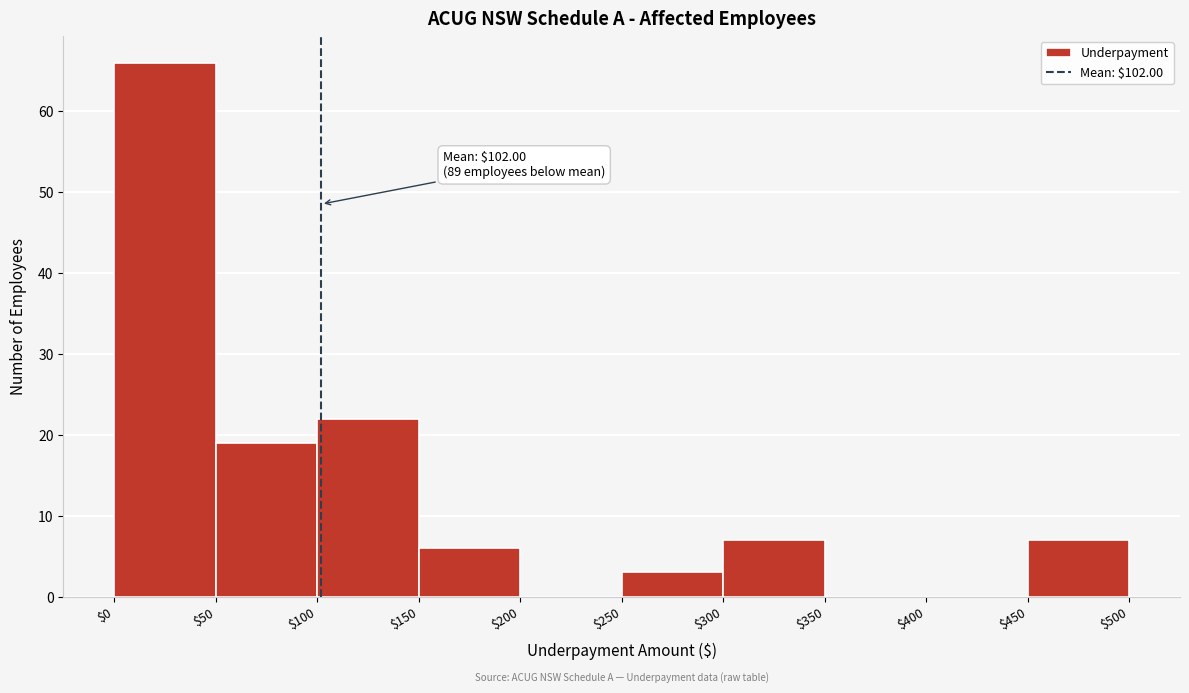

Over which range of the x-axis is the bar tallest?

$0 to $50